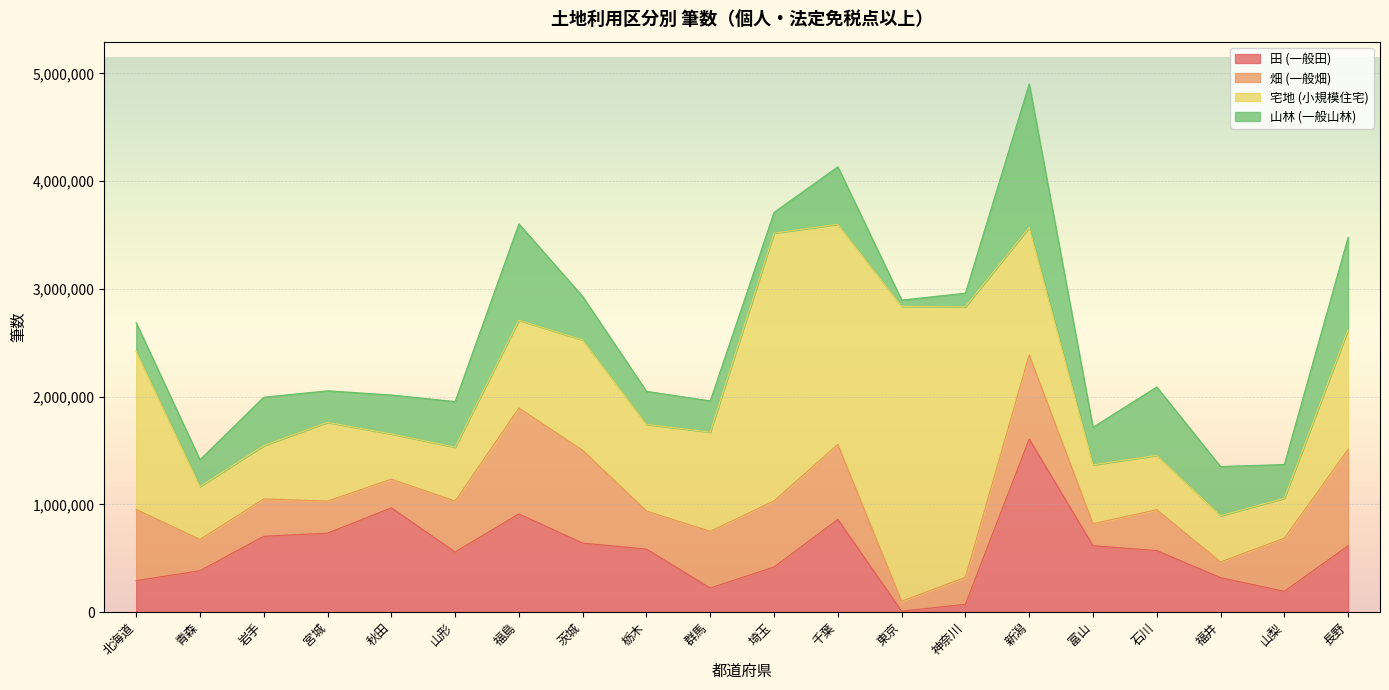

What is the value of the 田 (一般田) point at the 17th from the left?

570310